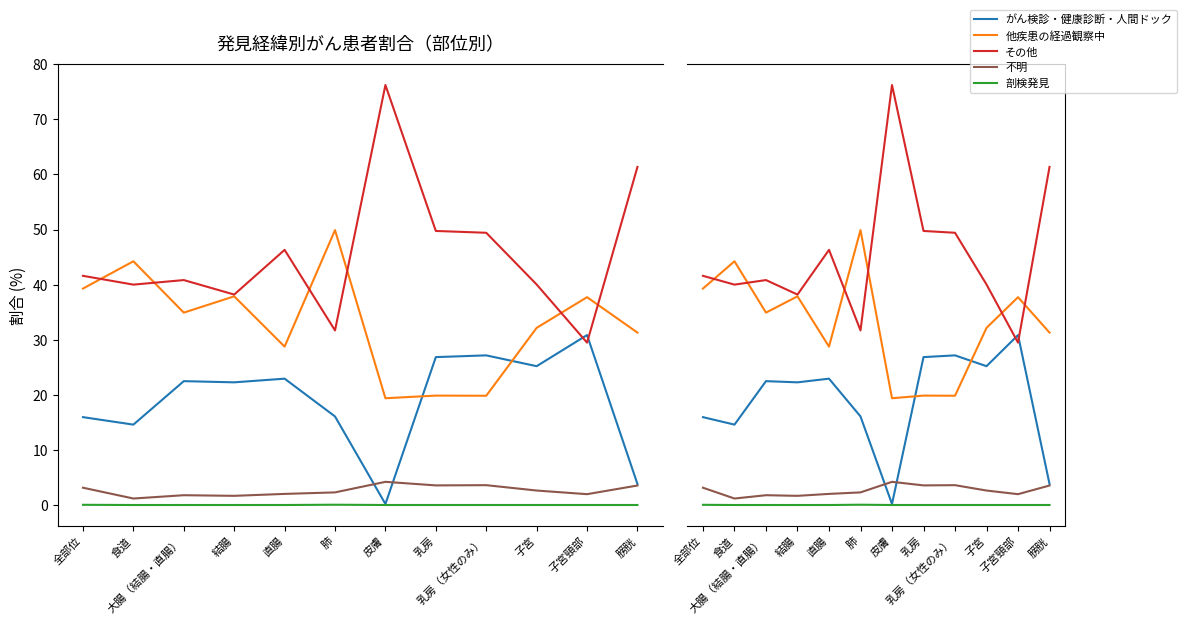

Read the 不明 value at 食道.

1.2